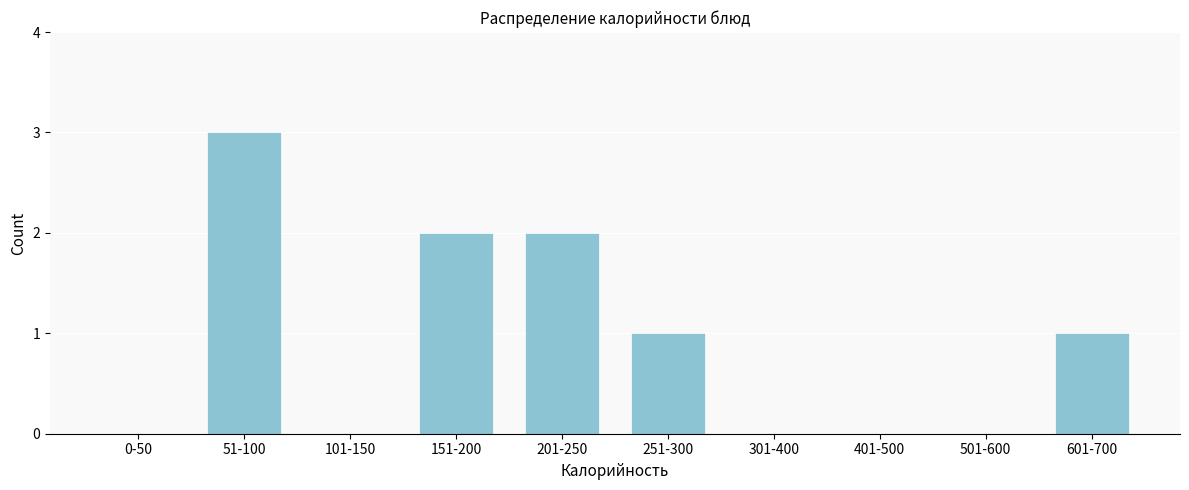

Reading right to left, extract all data points from this chart.

601-700=1	501-600=0	401-500=0	301-400=0	251-300=1	201-250=2	151-200=2	101-150=0	51-100=3	0-50=0